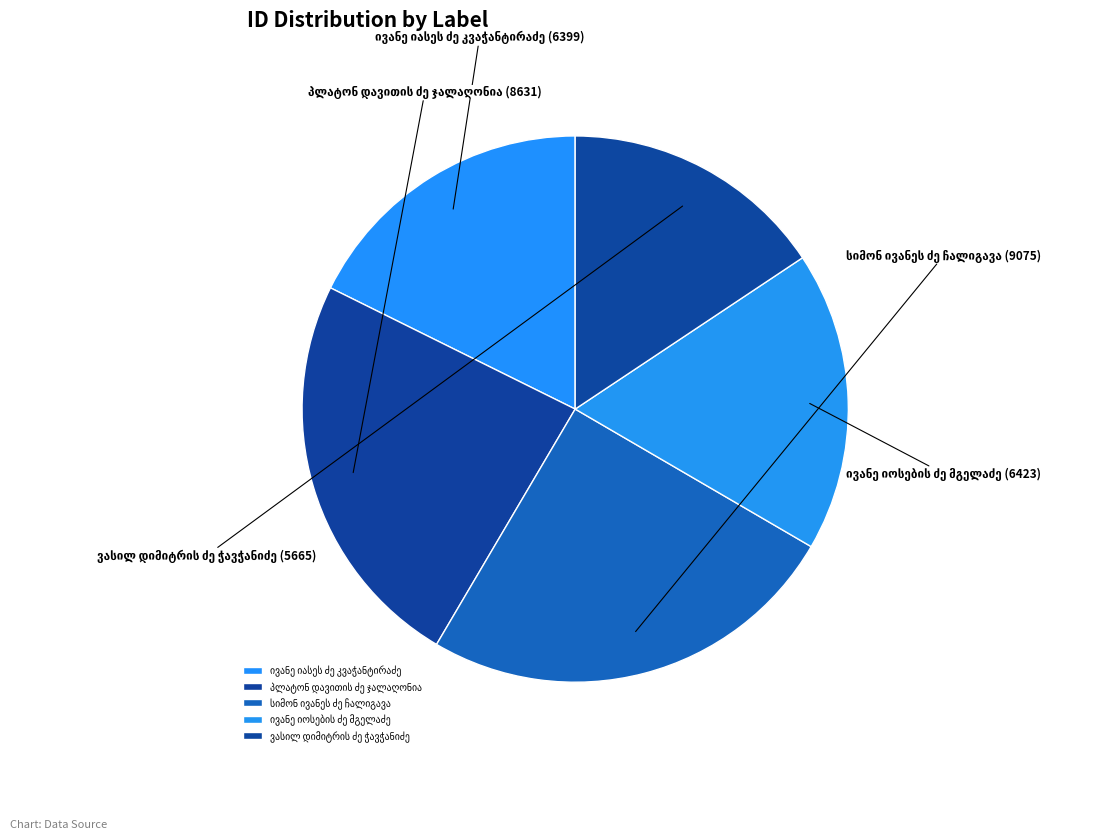

Is there a majority slice in this chart?

No